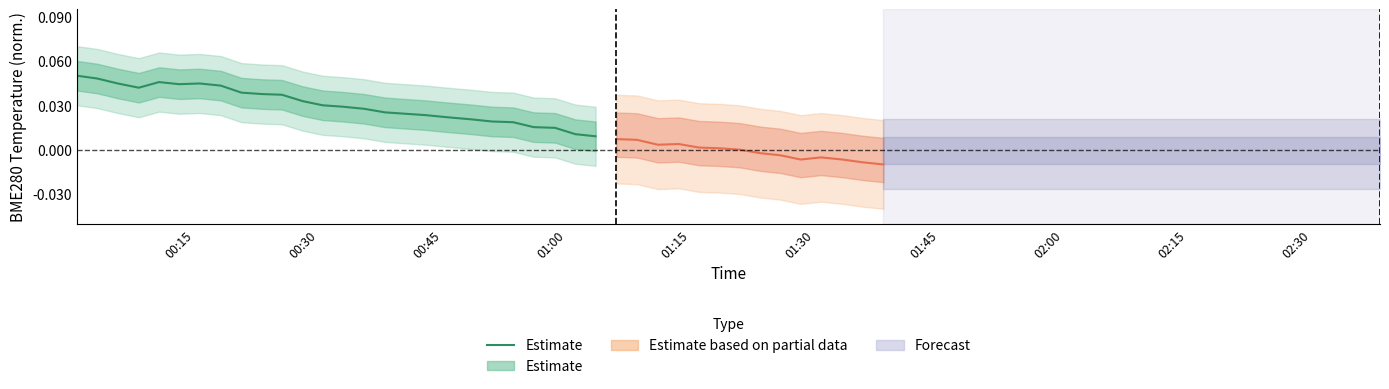

What is the label of the 8th point from the left?

02:00